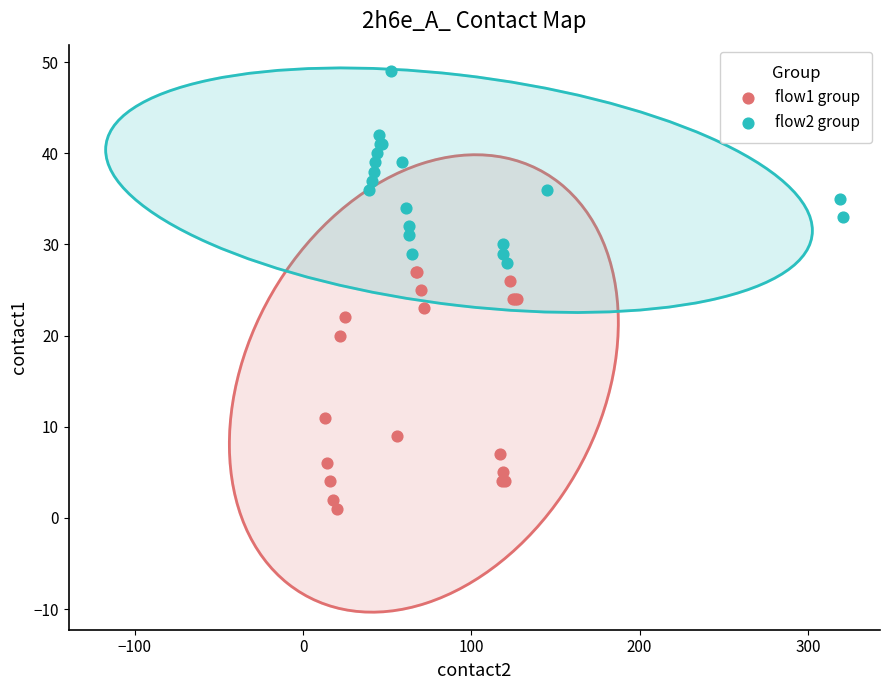

Which series reaches the minimum Y coordinate?

flow1 group